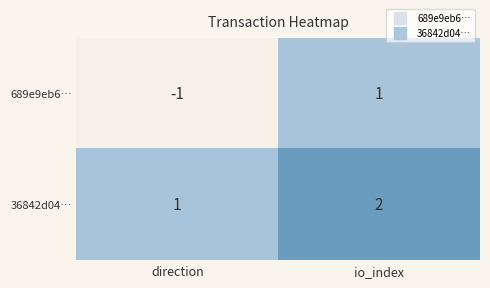

Reading left to right, what are all the values shown in this chart?

689e9eb6…: direction=-1	io_index=1
36842d04…: direction=1	io_index=2